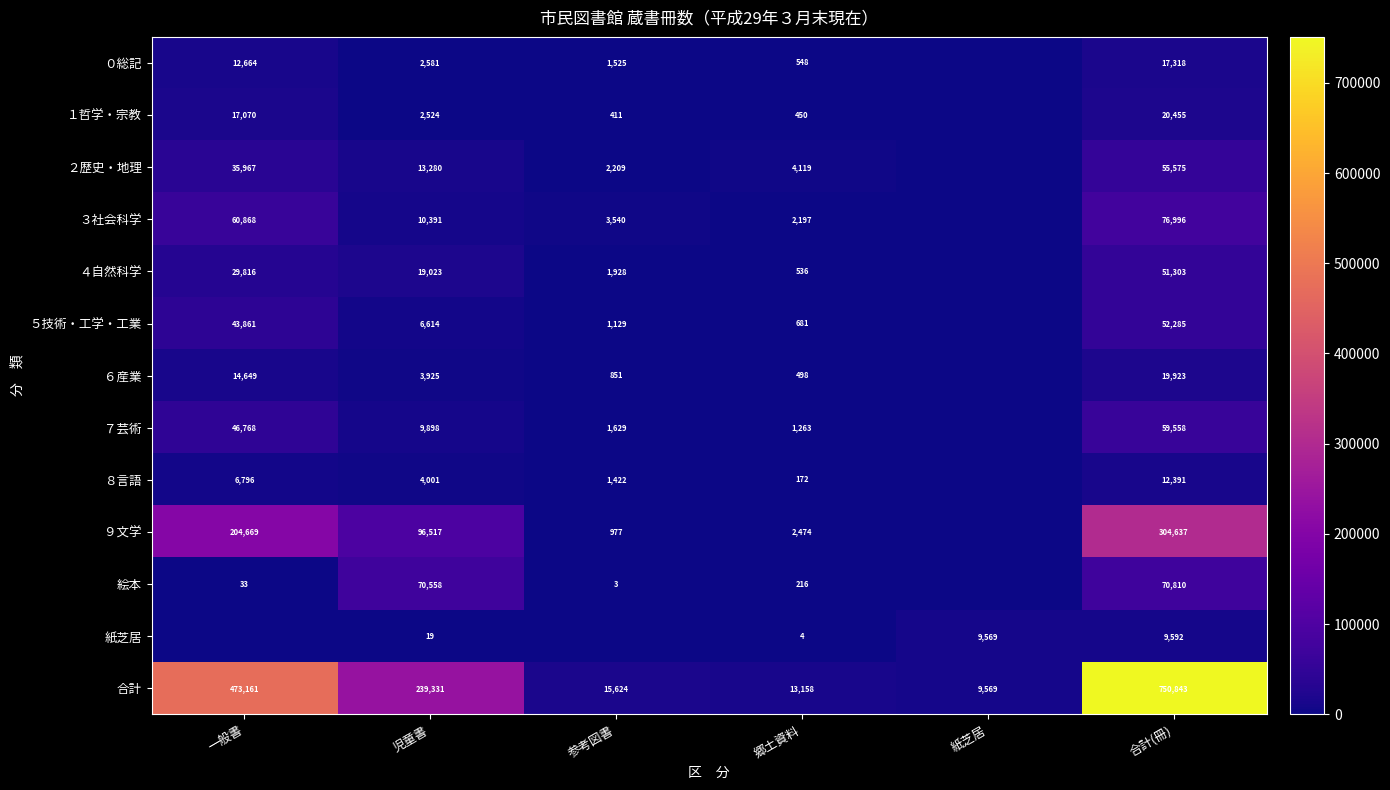

Rank the series at 合計(冊) from lowest to highest value.

紙芝居, ８言語, ０総記, ６産業, １哲学・宗教, ４自然科学, ５技術・工学・工業, ２歴史・地理, ７芸術, 絵本, ３社会科学, ９文学, 合計